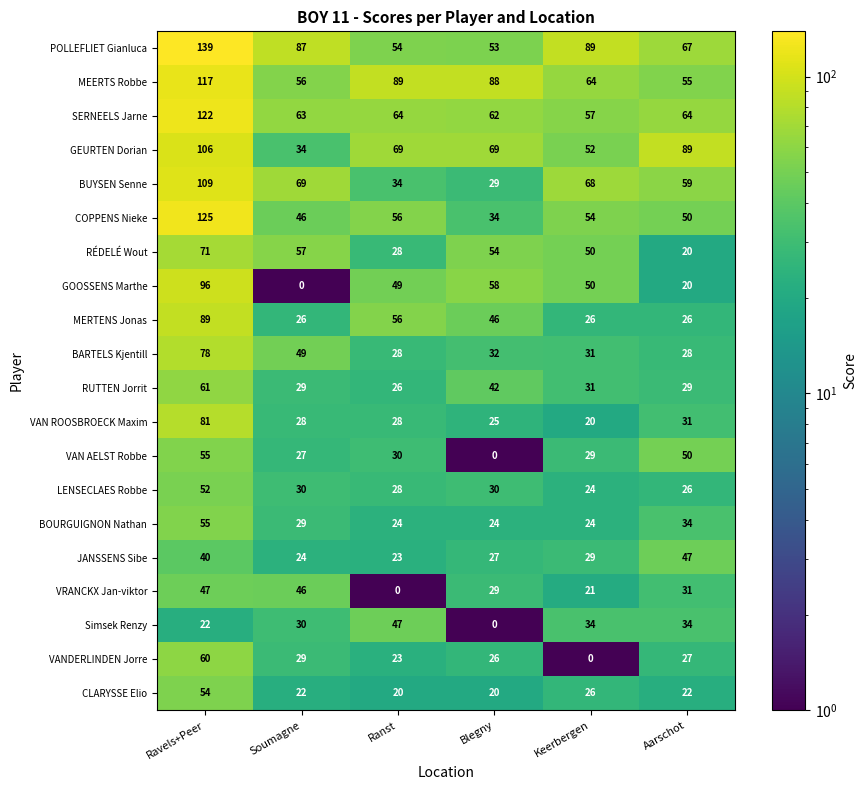

How many distinct data groups are displayed?

20